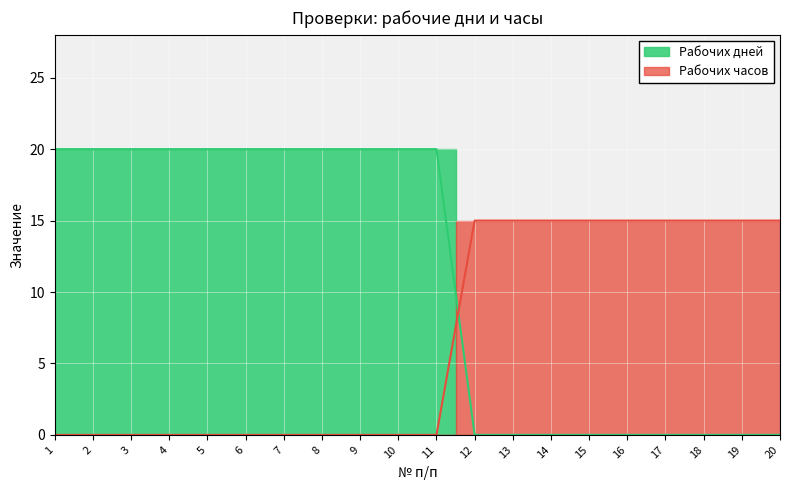

How many values in Рабочих часов are above zero?

9